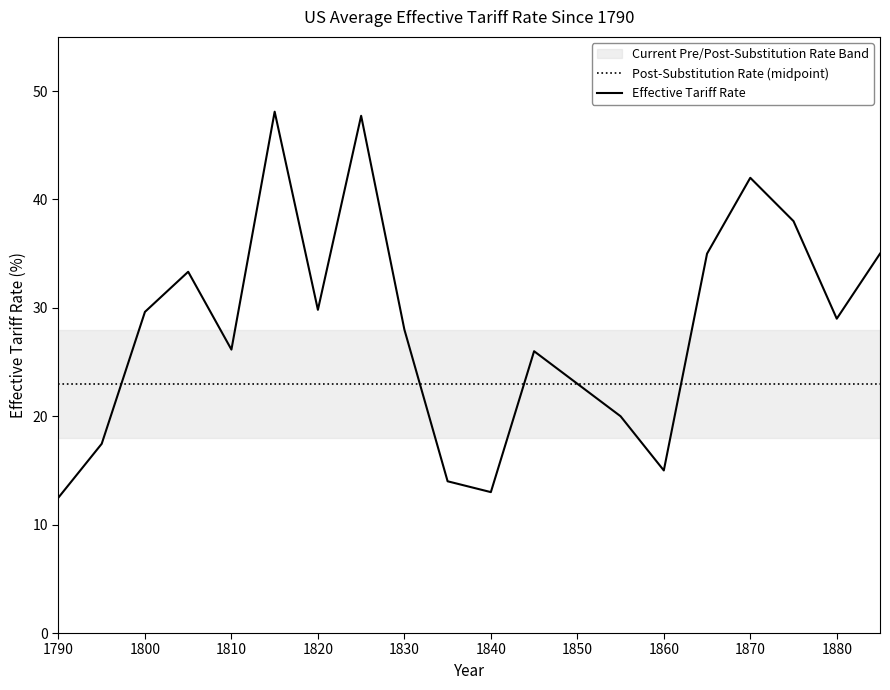

True or false: Post-Substitution Rate (midpoint) has a value of 23.0 at 1840.

True